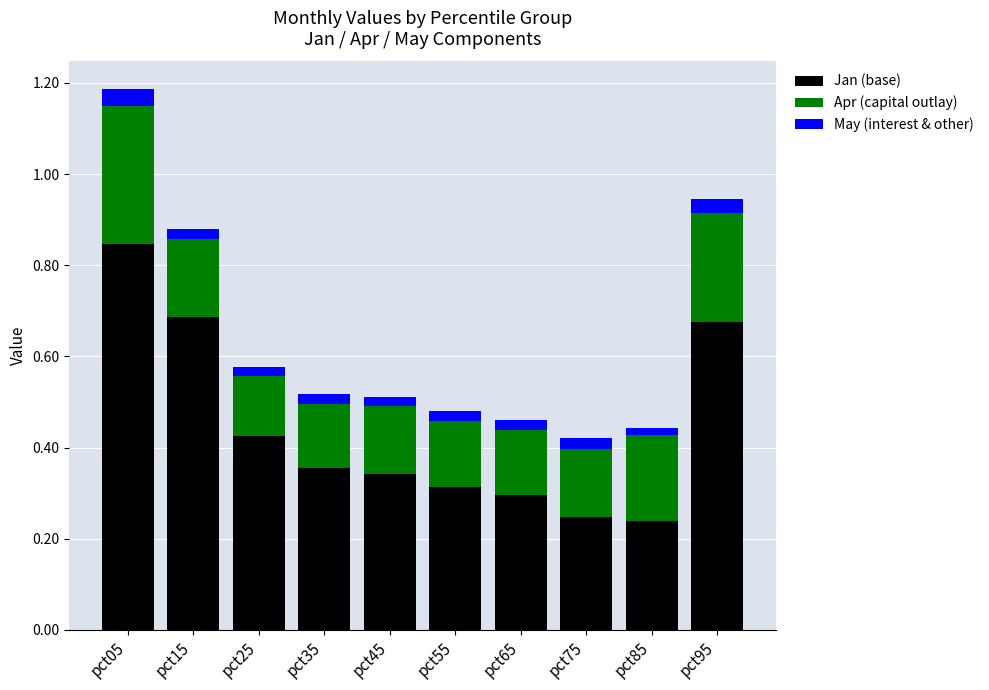

What is the sum of all Jan (base) values?

4.4